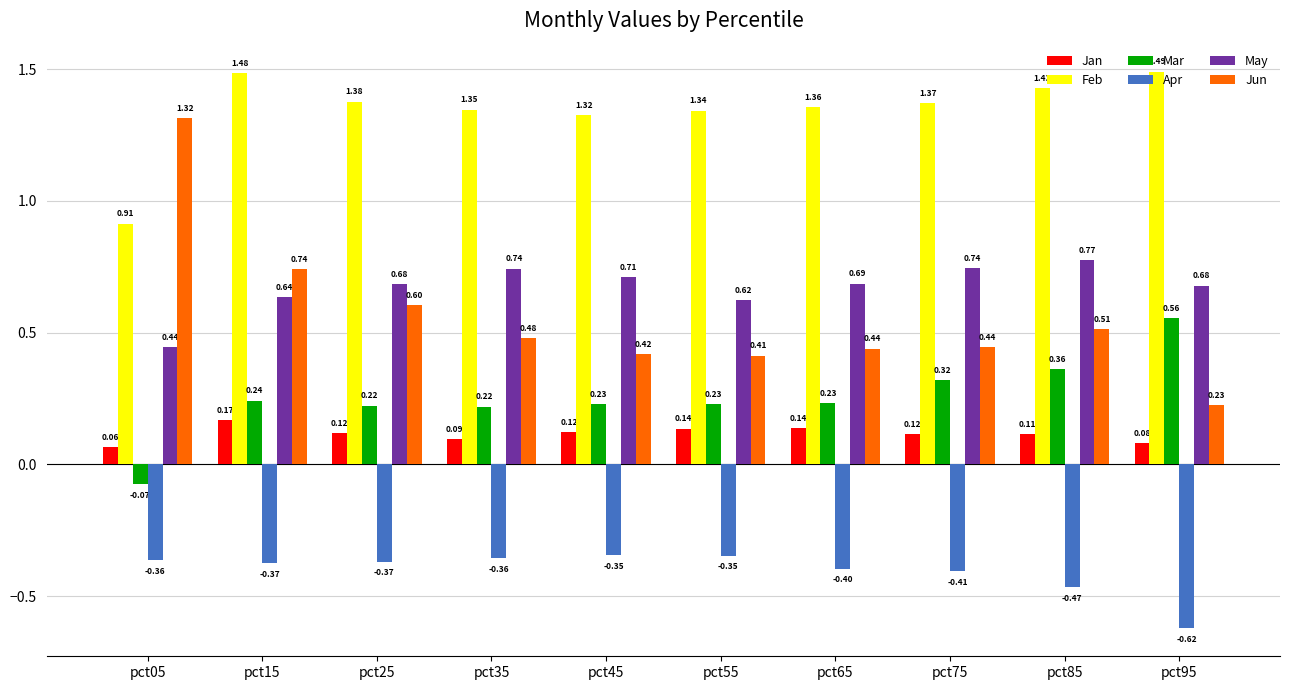

What is the spread (max minus min) of values at pct15?

1.9